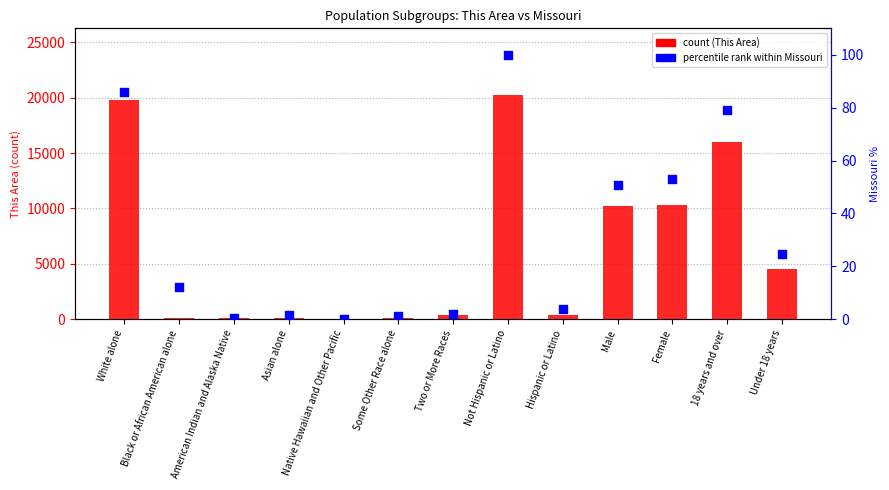

What is the total value across all series at American Indian and Alaska Native?

135.5